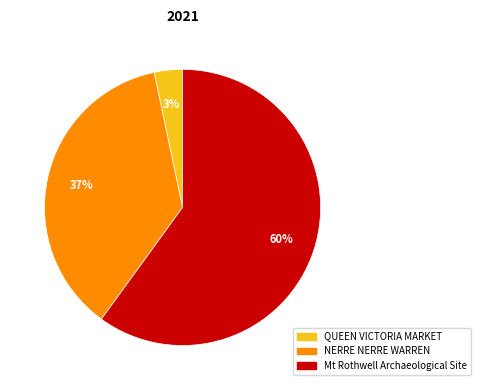

Rank the categories by value from lowest to highest.

QUEEN VICTORIA MARKET, NERRE NERRE WARREN, Mt Rothwell Archaeological Site